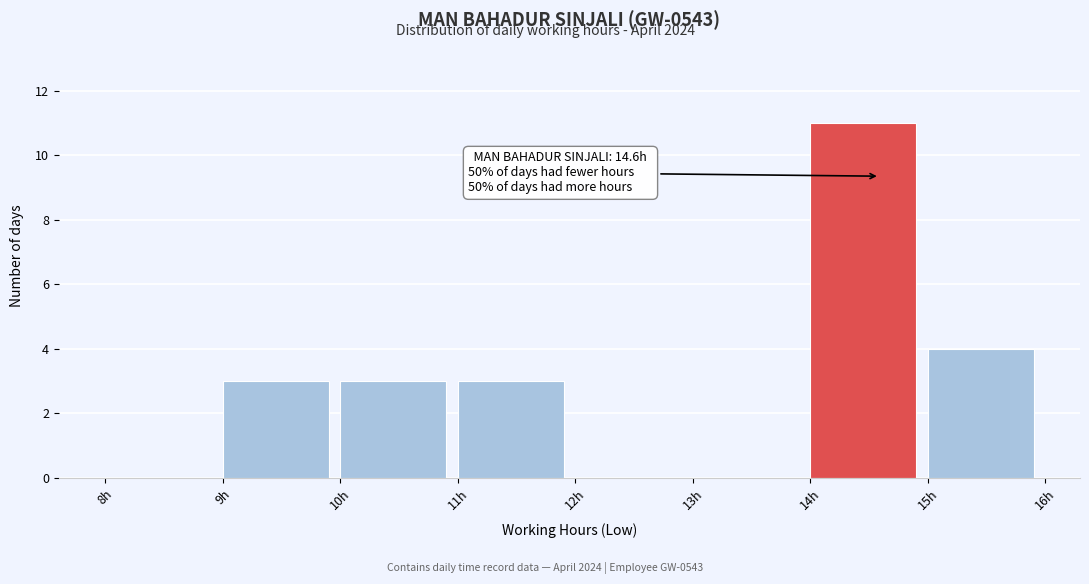

Over which range of the x-axis is the bar tallest?

14 to 15